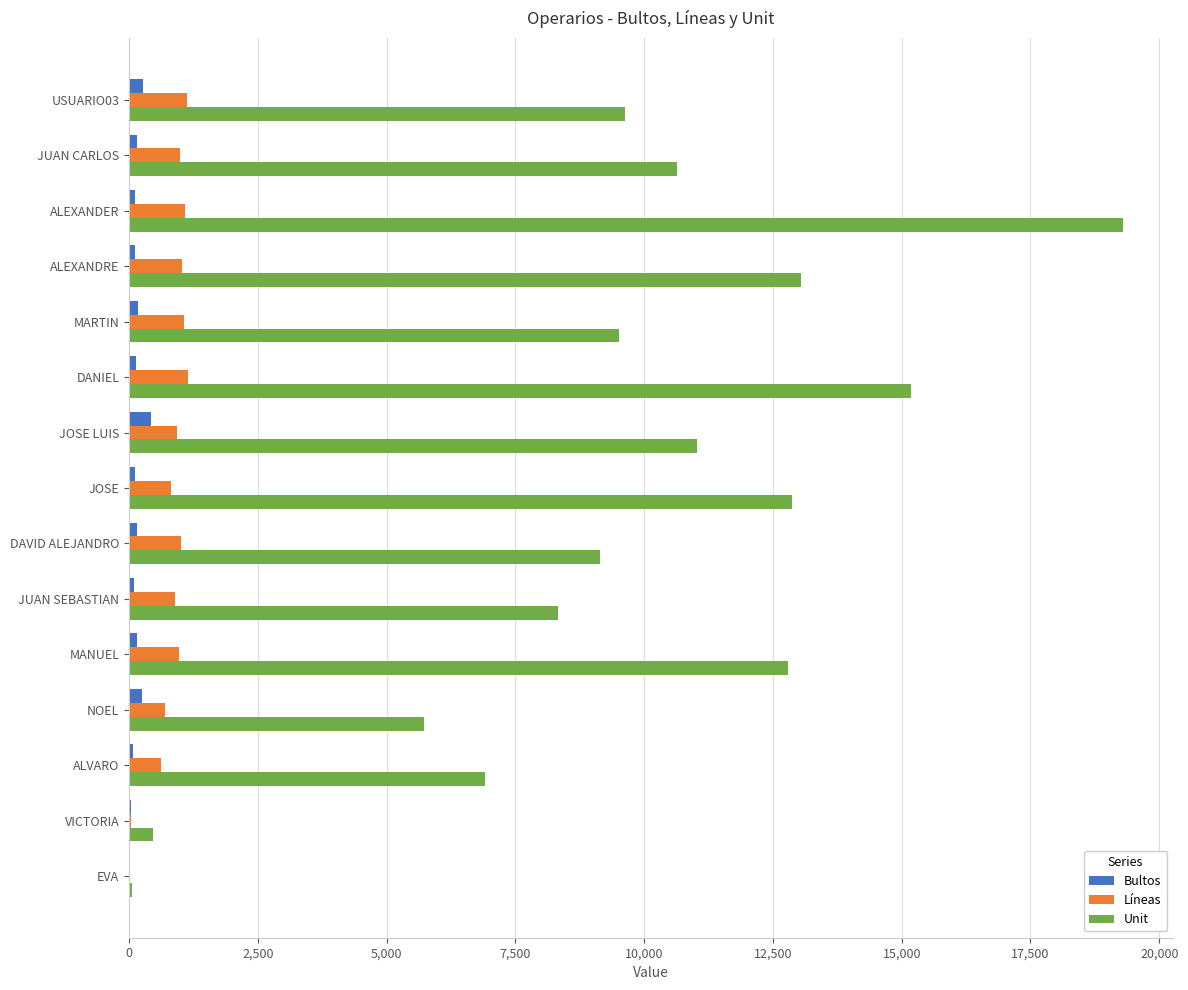

At which category is the sum across all series the highest?

ALEXANDER